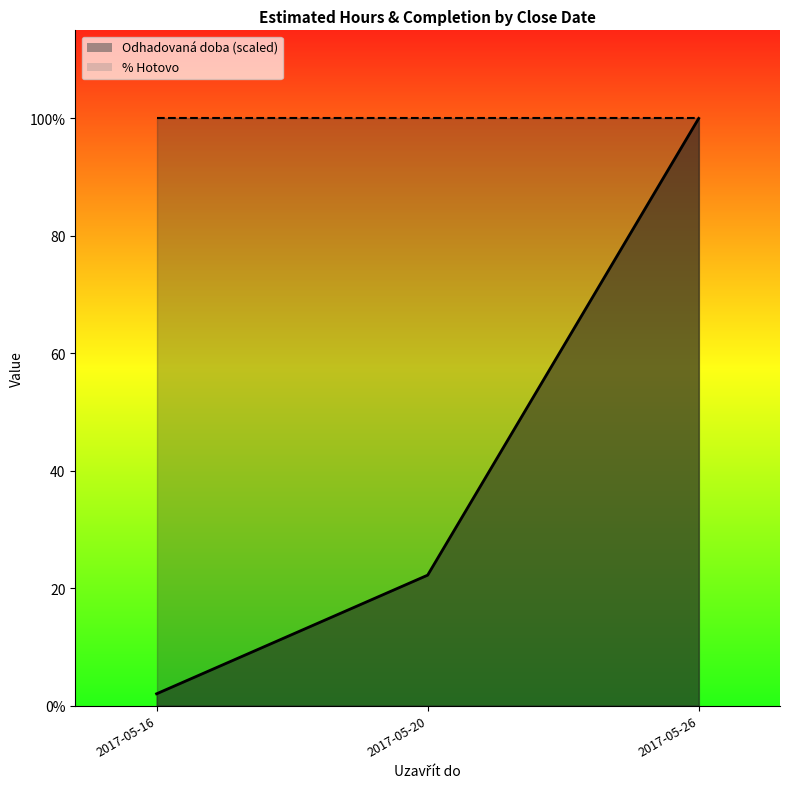

List the series in order of their overall mean, highest first.

% Hotovo, Odhadovaná doba